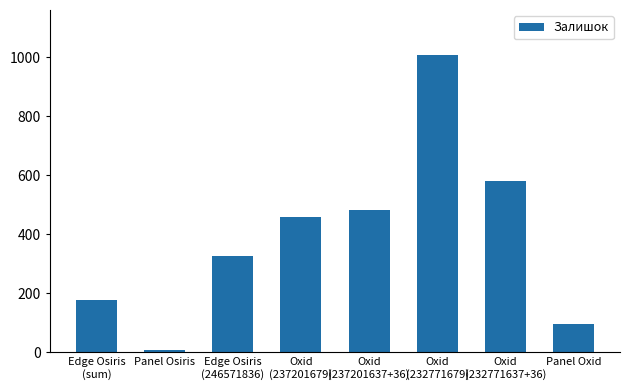

Between Oxid
(237201679) and Oxid
(232771679), which is larger?

Oxid
(232771679)